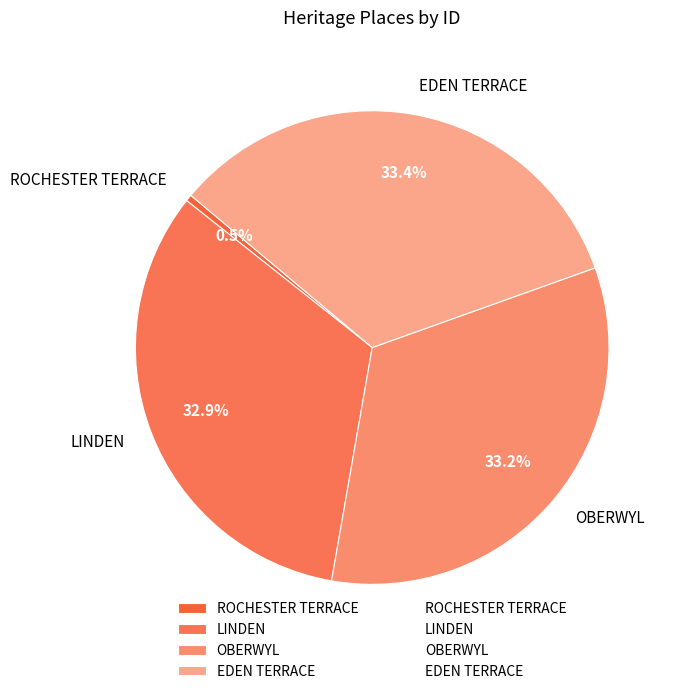

Is it true that LINDEN is 33% of the pie?

True